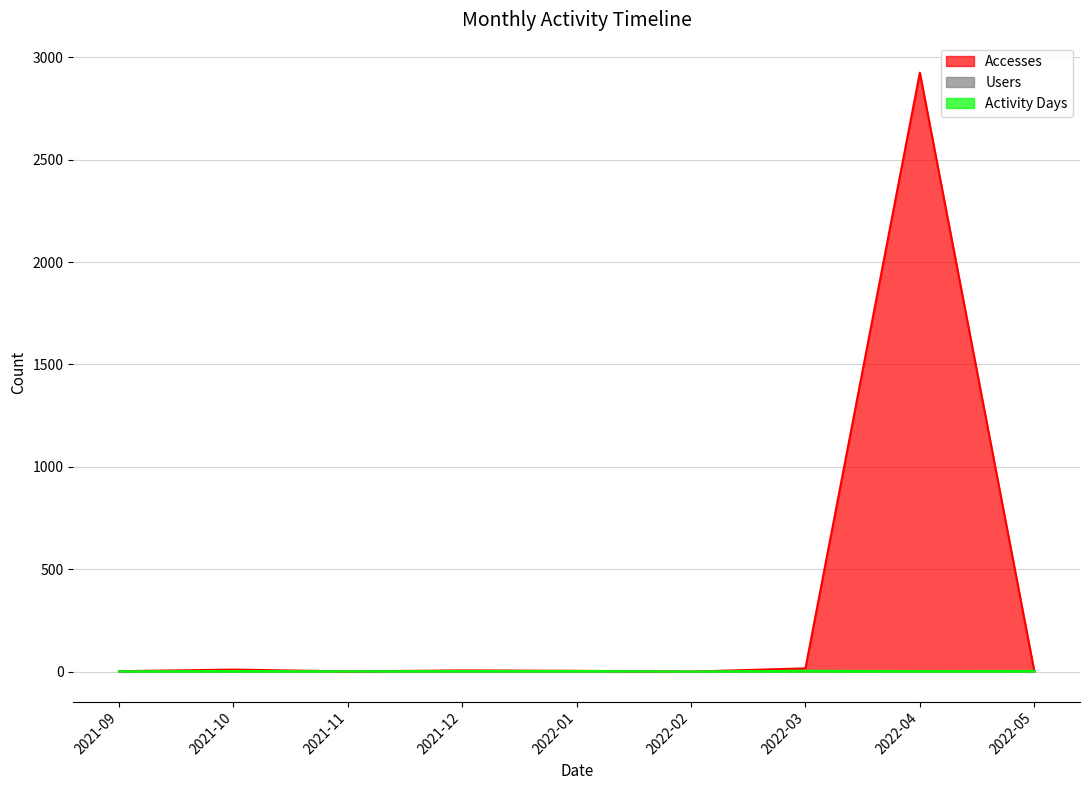

The value of Activity Days at 2022-04 is 2. True or false?

True